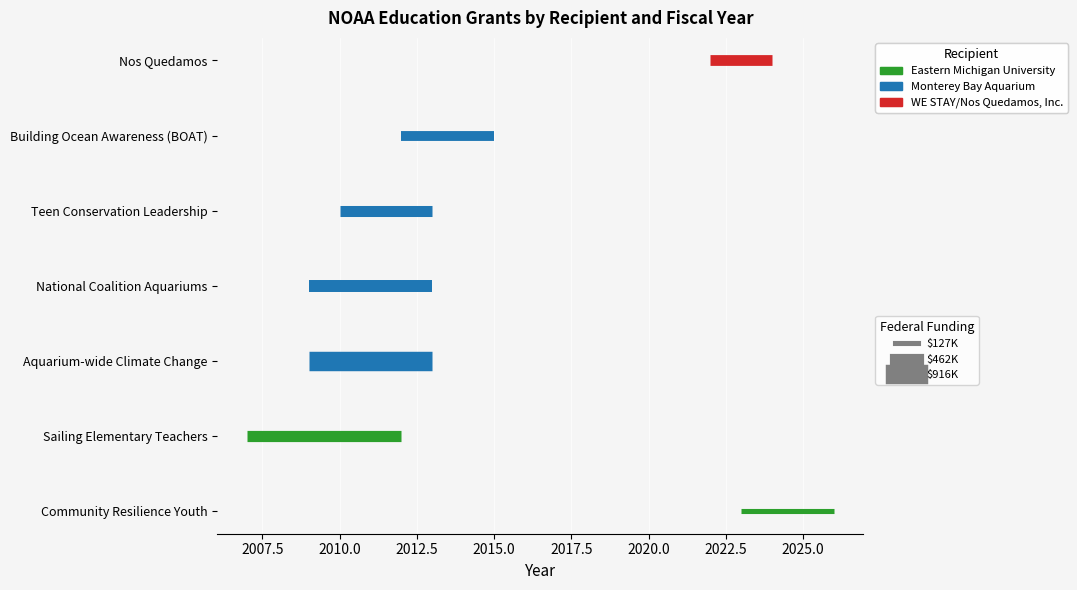

What is the value of the WE STAY/Nos Quedamos, Inc. point at the 1st from the left?

6